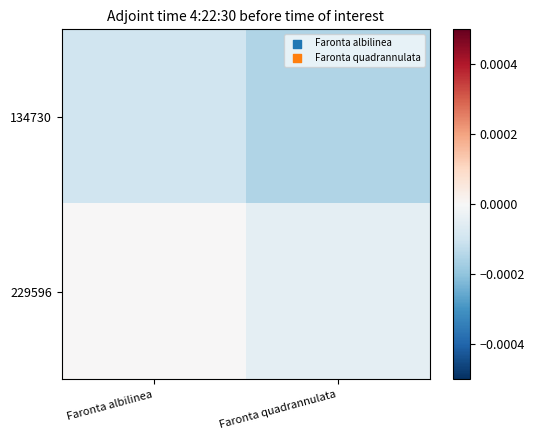

How many series are shown in this chart?

2